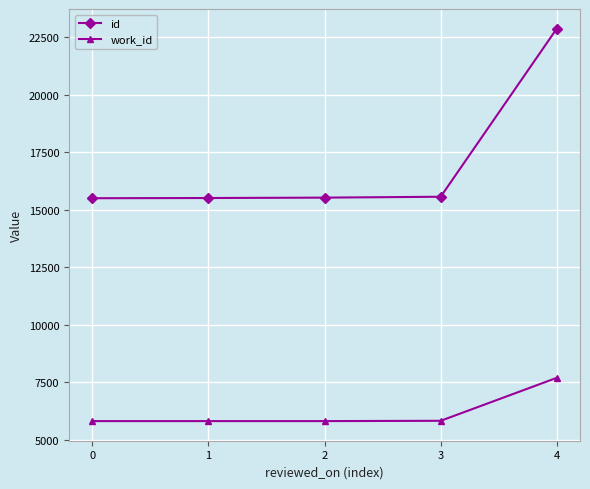

What is the spread (max minus min) of values at 1?

9698